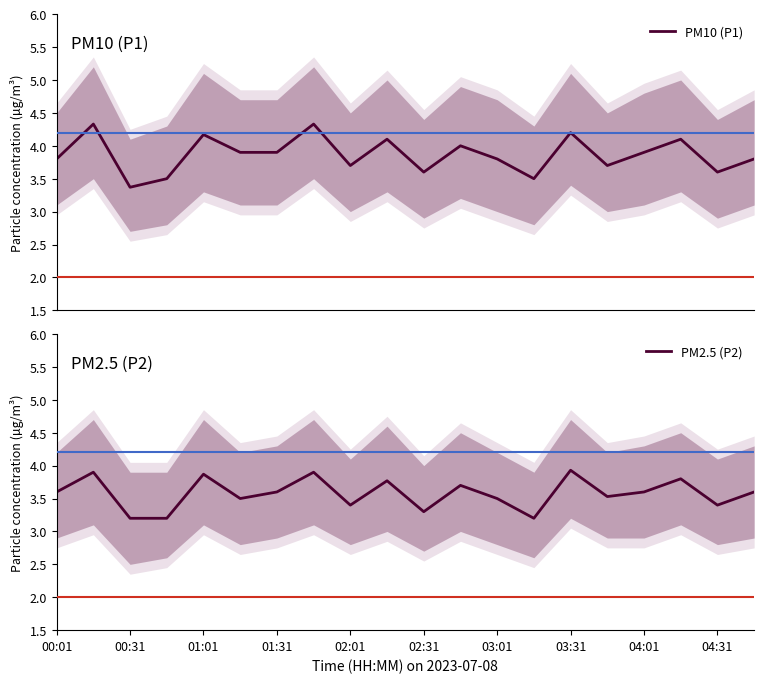

What is the minimum value for PM10 (P1)?

3.4